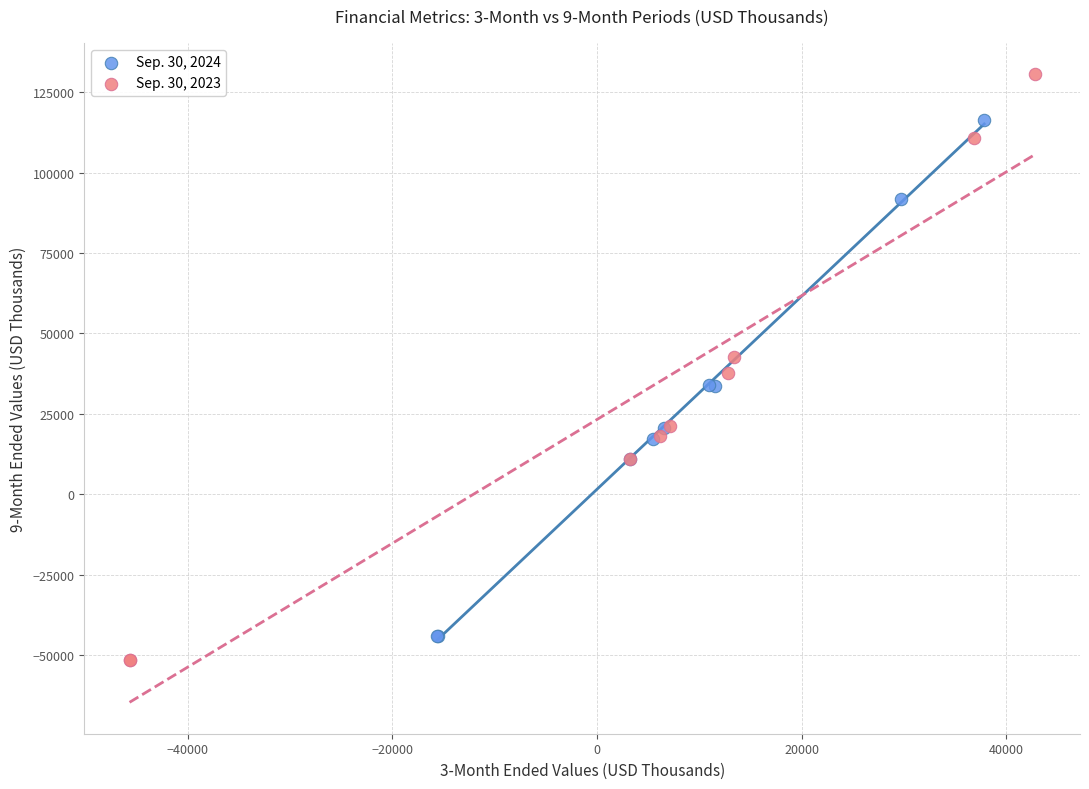

Which series reaches the maximum Y coordinate?

Sep. 30, 2023